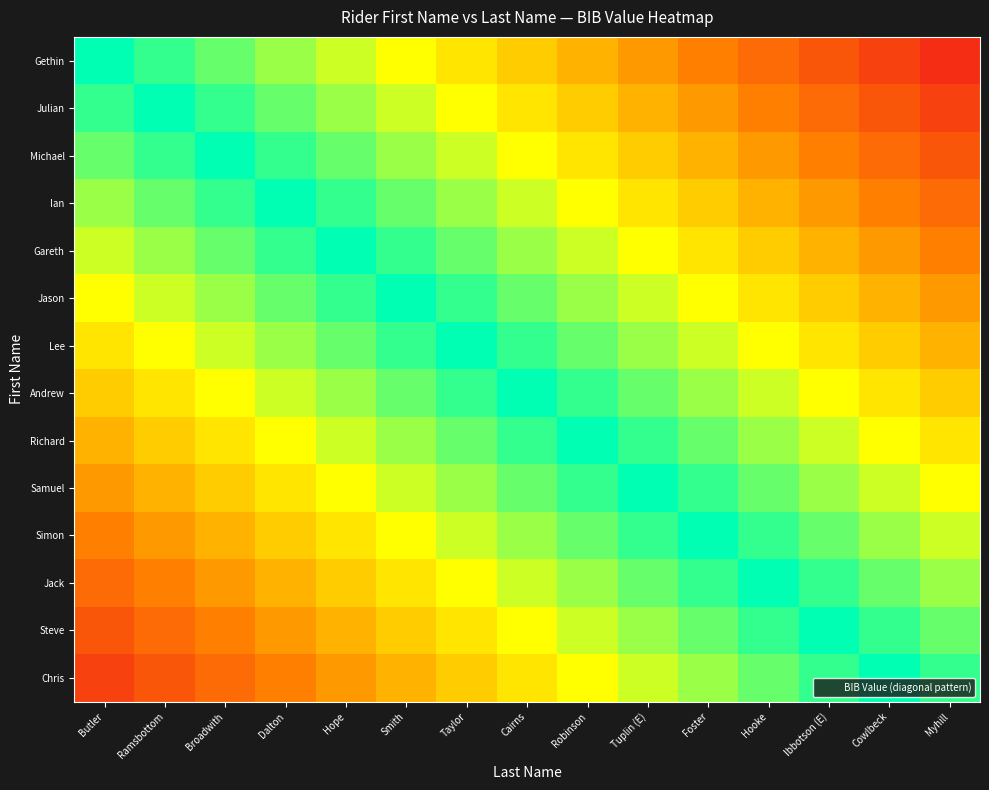

What is the total value across all series at Cairns?

10.7